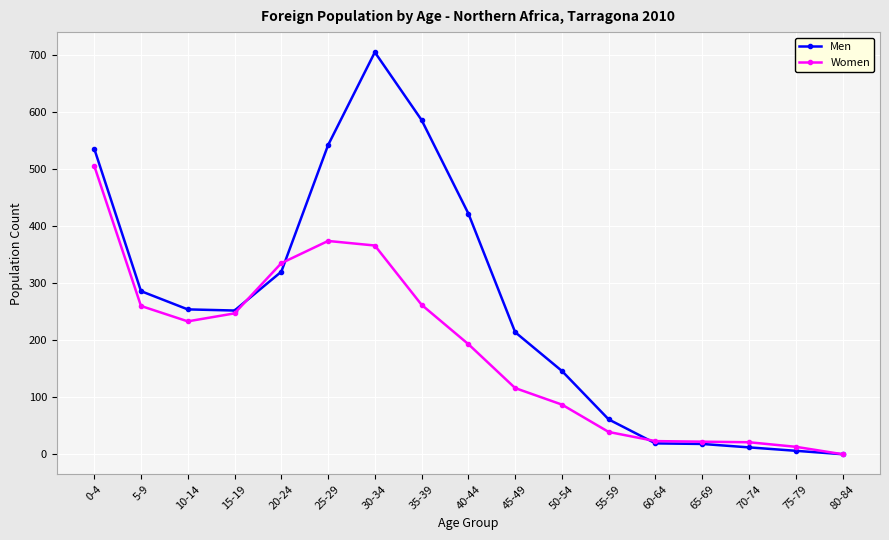

Where is Men nearest to the value 352?

20-24